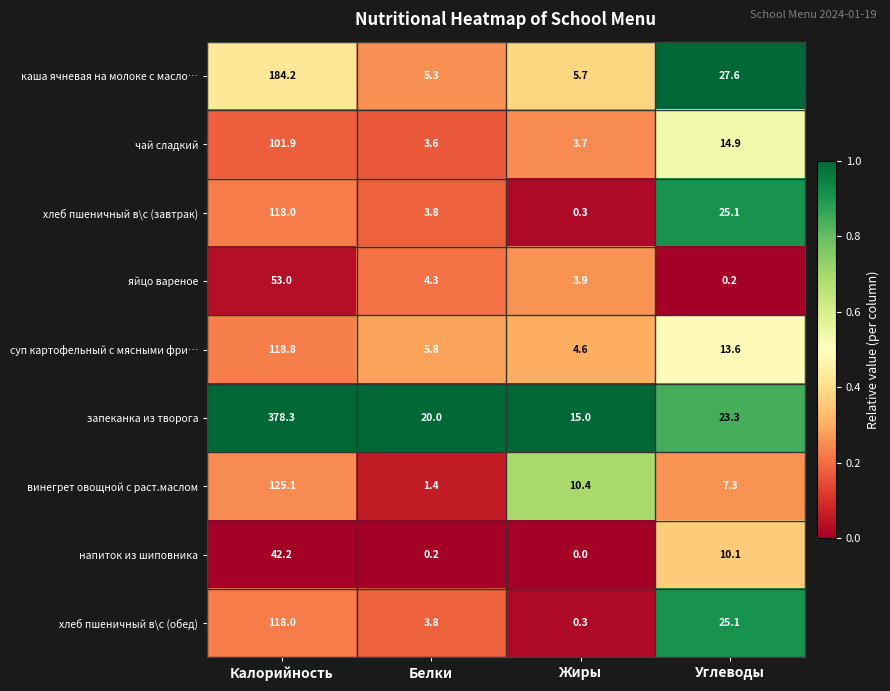

True or false: яйцо вареное has a value of 53.0 at Калорийность.

True